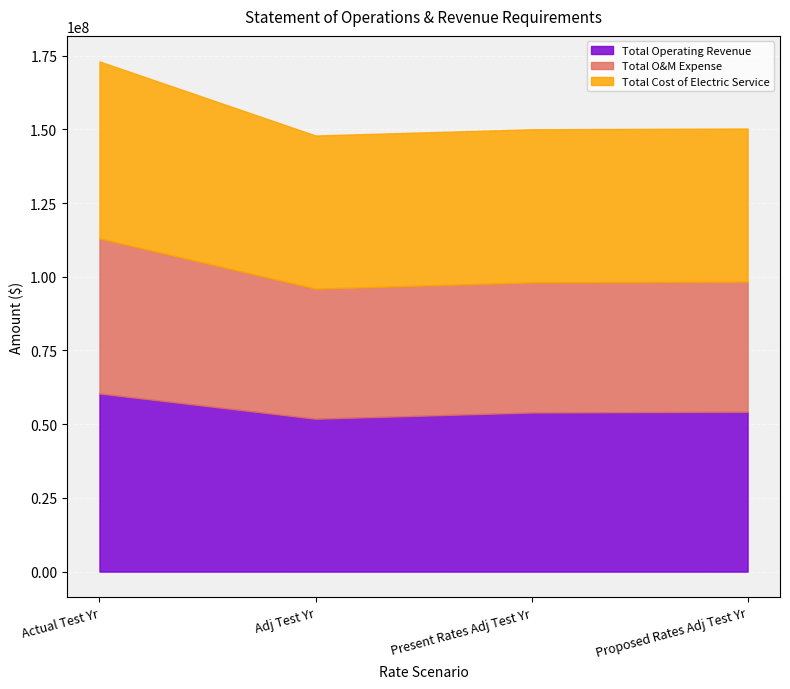

What position from the right is Adj Test Yr?

3